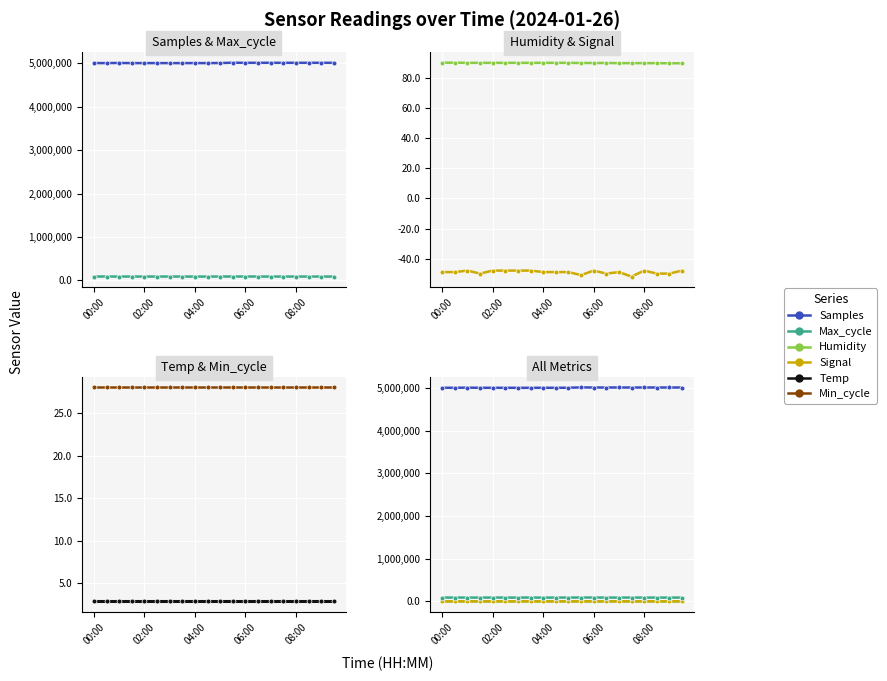

What is the sum of all Humidity values?

1804.5